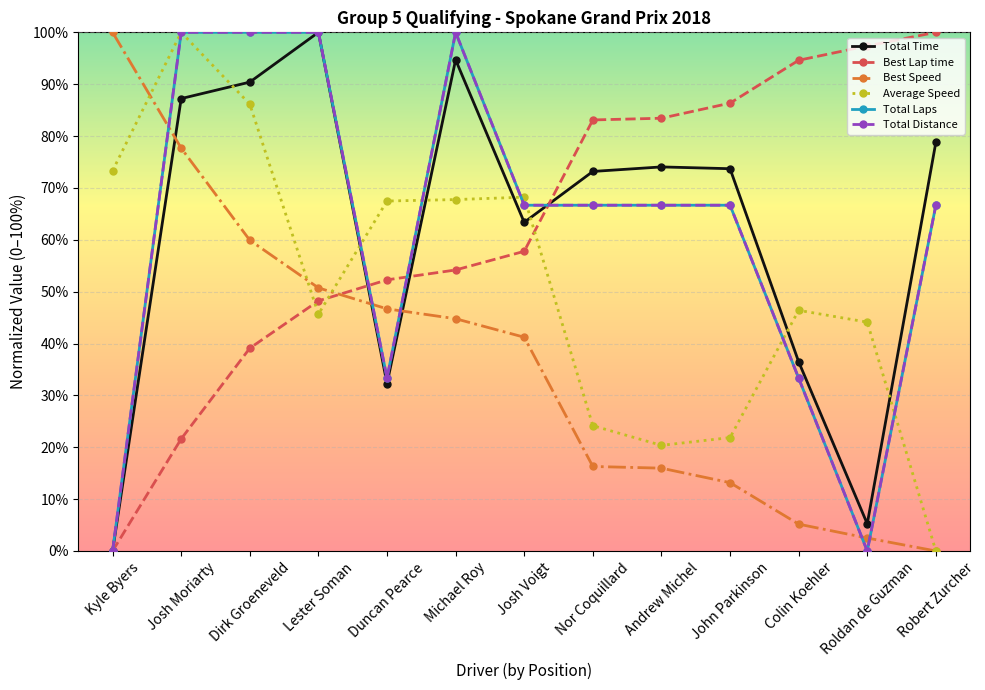

Is this an area chart (filled region under the line)?

No